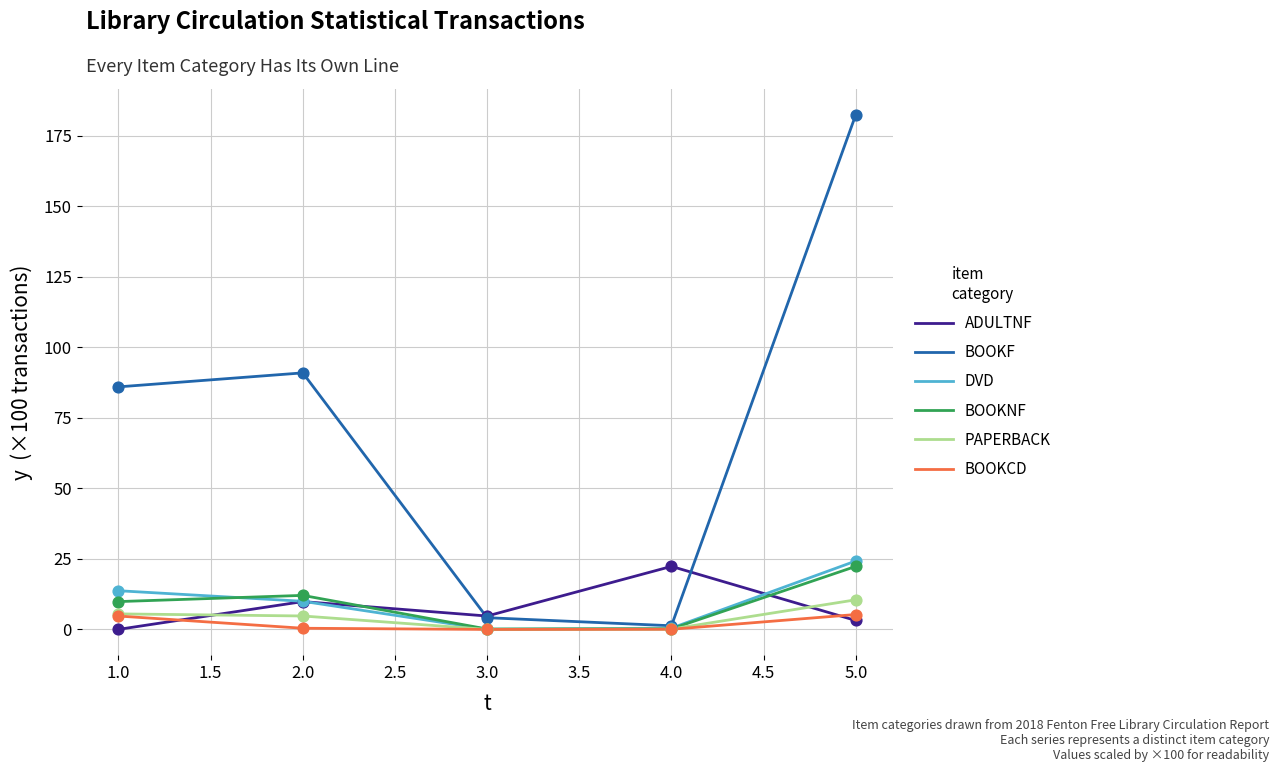

At how many categories does at least one series exceed 126?

1